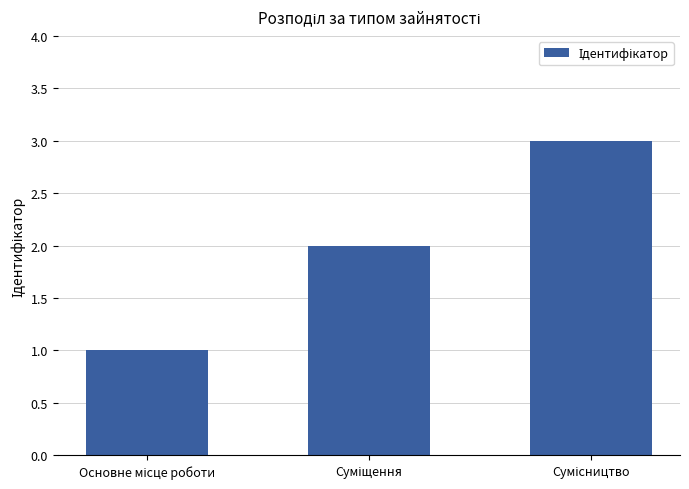

What is the sum of all values?

6